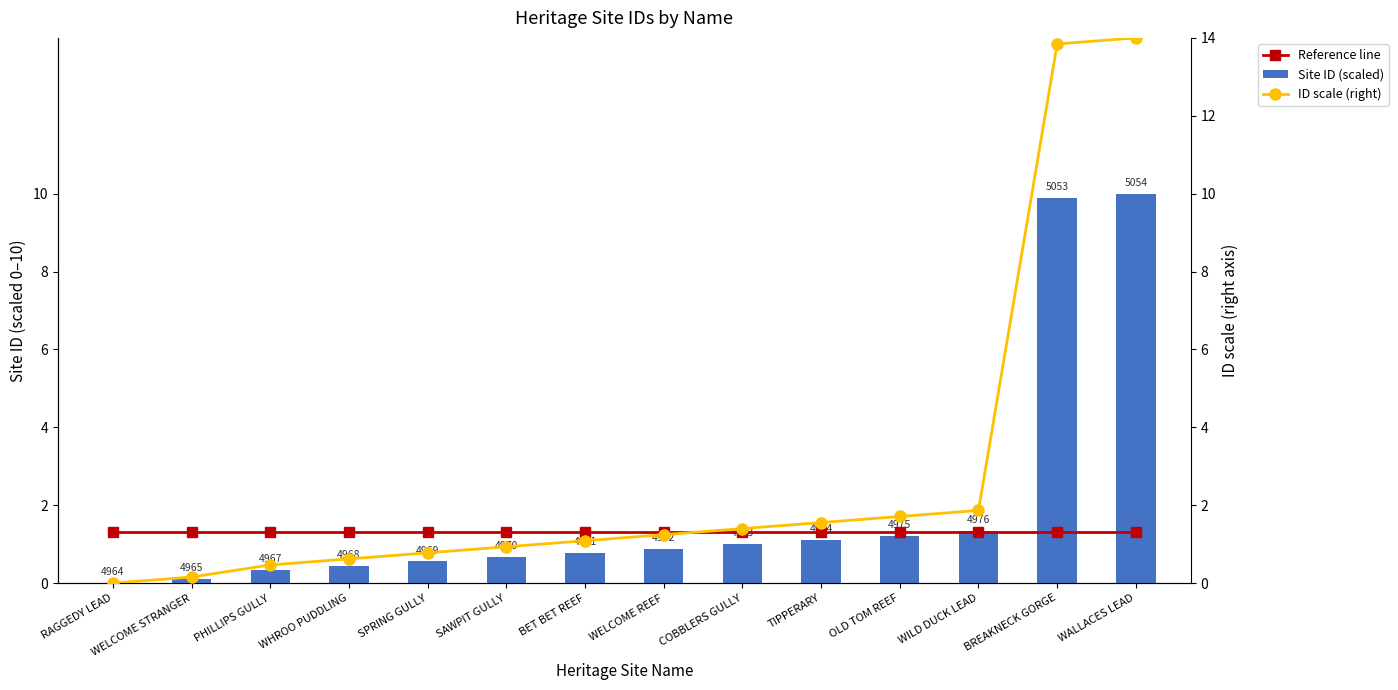

Which label corresponds to the largest value in the chart?

WALLACES LEAD